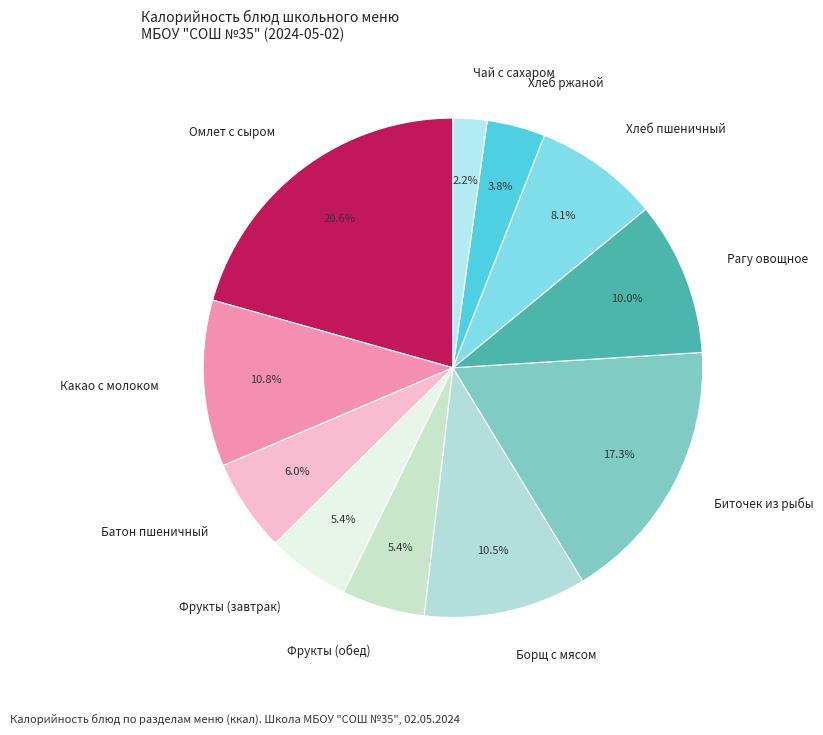

To the nearest percent, what is the average slice percentage?

9%